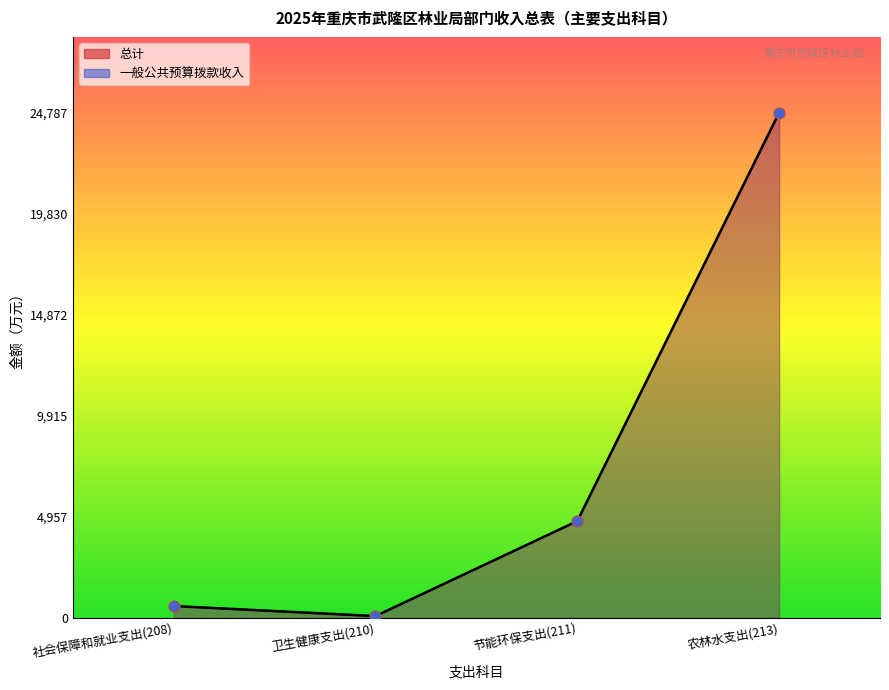

What is the total value across all series at 节能环保支出(211)?

9516.3